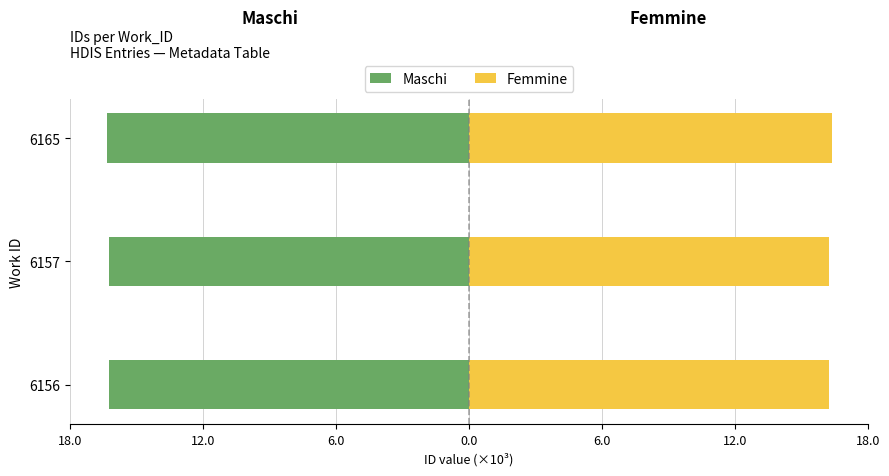

What is the value of the Maschi bar at the 3rd from the left?

-16.3